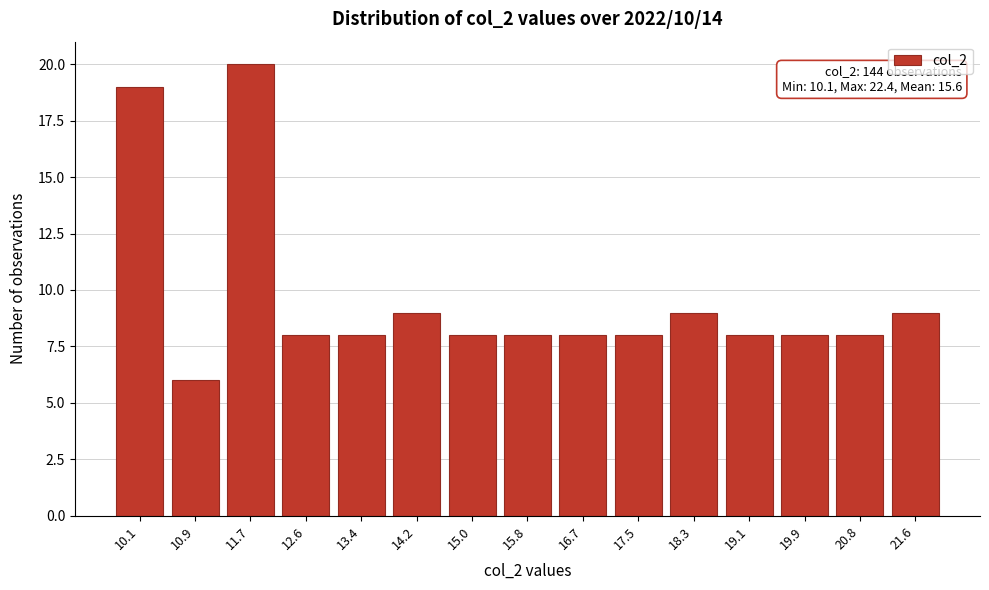

Reading right to left, list all the values displayed in this chart.

21.6=9	20.8=8	19.9=8	19.1=8	18.3=9	17.5=8	16.7=8	15.8=8	15.0=8	14.2=9	13.4=8	12.6=8	11.7=20	10.9=6	10.1=19